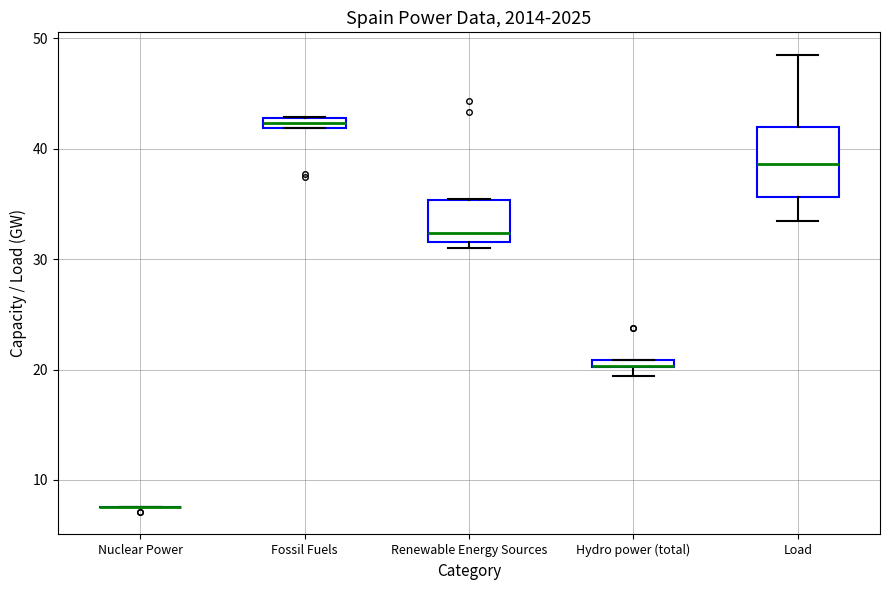

Where is the lower edge of the box for Hydro power (total) on the y-axis? The values are not printed on the chart, so give them approximately, as read against the axis.

20